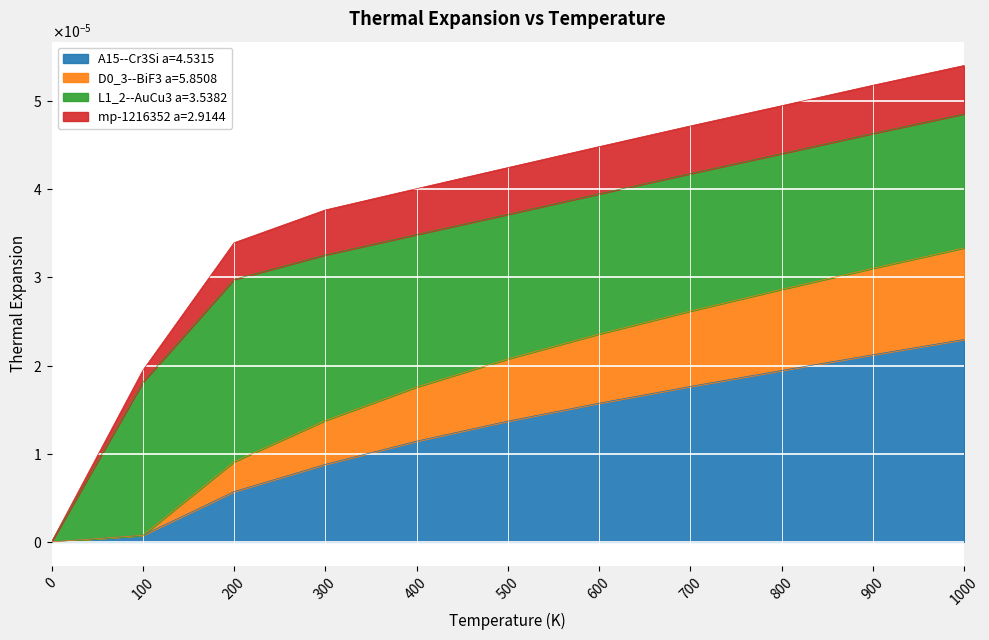

True or false: D0_3--BiF3 a=5.8508 and A15--Cr3Si a=4.5315 intersect in this chart.

False